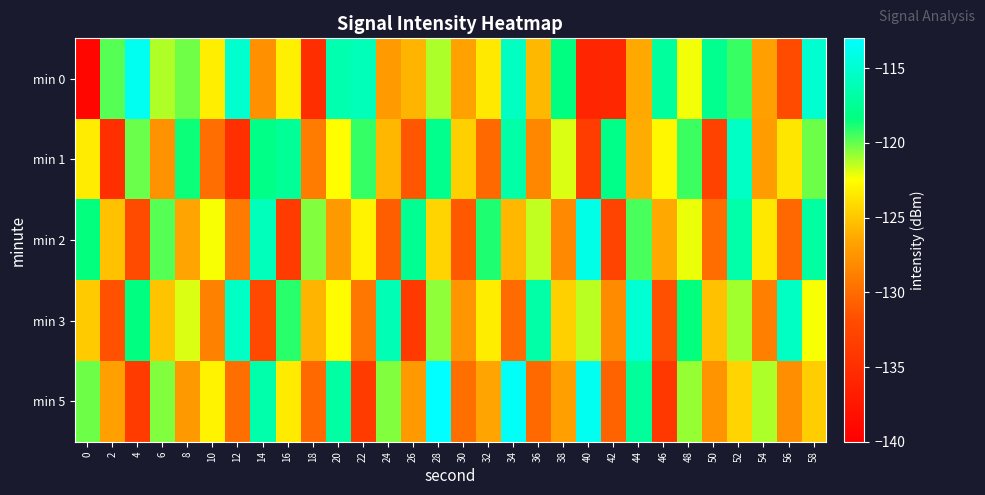

Reading left to right, transcribe all the data shown in this chart.

min 0: 0=-139.2	2=-119.8	4=-113.6	6=-121.2	8=-120.2	10=-123.2	12=-115.0	14=-127.7	16=-123.2	18=-135.1	20=-116.4	22=-116.0	24=-127.1	26=-125.8	28=-121.1	30=-126.7	32=-123.4	34=-115.6	36=-125.6	38=-118.3	40=-136.0	42=-135.8	44=-126.4	46=-117.1	48=-122.2	50=-117.7	52=-119.3	54=-126.8	56=-132.0	58=-115.0
min 1: 0=-123.3	2=-134.9	4=-120.1	6=-127.6	8=-118.6	10=-129.8	12=-134.9	14=-118.1	16=-117.5	18=-129.0	20=-122.5	22=-119.2	24=-125.7	26=-131.2	28=-117.9	30=-124.6	32=-130.1	34=-116.8	36=-128.3	38=-121.9	40=-133.5	42=-118.0	44=-126.2	46=-122.8	48=-119.3	50=-132.9	52=-115.5	54=-127.0	56=-123.6	58=-120.1
min 2: 0=-118.5	2=-125.2	4=-132.0	6=-119.8	8=-126.6	10=-122.3	12=-129.1	14=-115.9	16=-133.7	18=-120.5	20=-127.2	22=-123.0	24=-130.8	26=-117.6	28=-124.3	30=-131.1	32=-118.9	34=-125.7	36=-121.5	38=-128.2	40=-114.0	42=-132.8	44=-119.6	46=-126.3	48=-122.1	50=-129.9	52=-116.7	54=-123.5	56=-130.2	58=-117.0
min 3: 0=-124.8	2=-131.6	4=-118.3	6=-125.1	8=-121.9	10=-128.7	12=-115.5	14=-132.2	16=-119.0	18=-125.8	20=-122.6	22=-129.3	24=-116.1	26=-133.9	28=-120.7	30=-127.5	32=-123.2	34=-130.0	36=-116.8	38=-124.6	40=-121.3	42=-128.1	44=-114.9	46=-131.7	48=-118.5	50=-125.2	52=-121.0	54=-128.8	56=-115.6	58=-122.3
min 5: 0=-120.1	2=-126.9	4=-133.7	6=-120.5	8=-127.2	10=-123.0	12=-129.8	14=-116.6	16=-123.3	18=-130.1	20=-116.9	22=-133.7	24=-120.5	26=-127.2	28=-113.0	30=-129.8	32=-126.6	34=-113.3	36=-130.1	38=-126.9	40=-113.7	42=-130.5	44=-117.2	46=-134.0	48=-120.8	50=-127.6	52=-124.3	54=-121.1	56=-127.9	58=-124.7